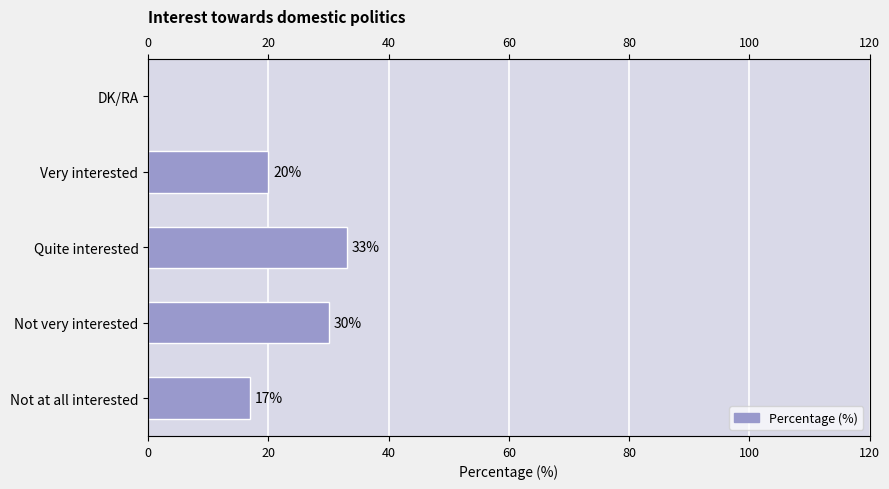

Which has a higher value, DK/RA or Very interested?

Very interested